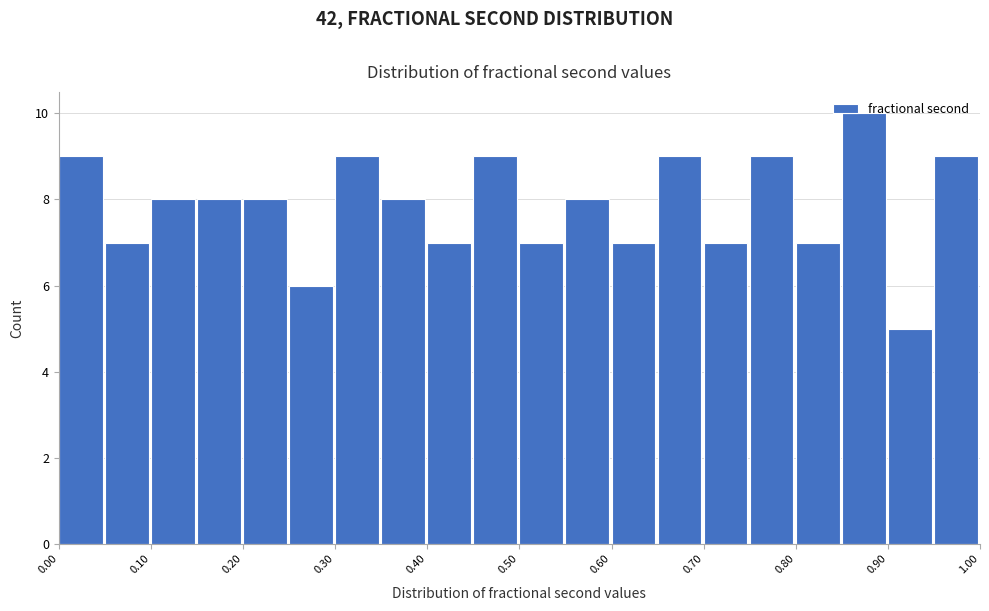

What is the height of the bar covering 0.45 to 0.50 on the x-axis? The values are not printed on the chart, so give them approximately, as read against the axis.

9